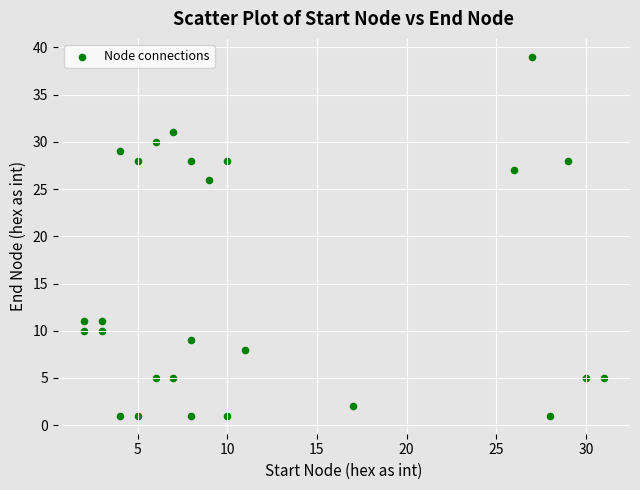

What Y value in the scatter plot is closest to 20?

26